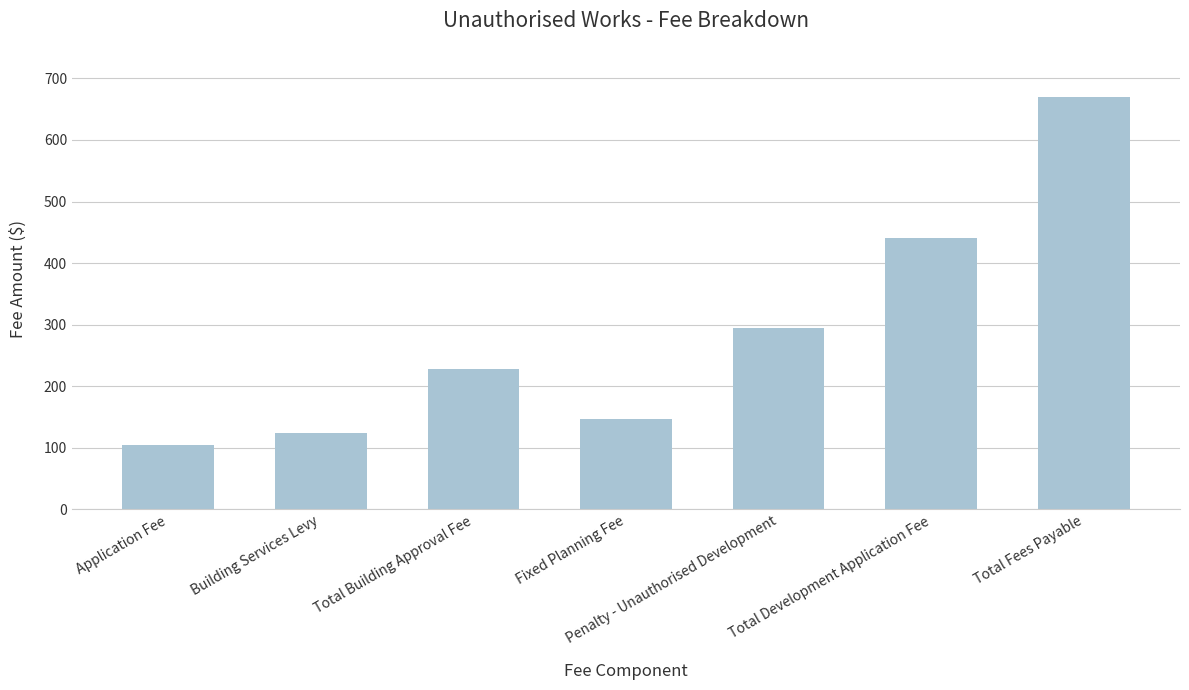

The value at Building Services Levy is 85.9. True or false?

False